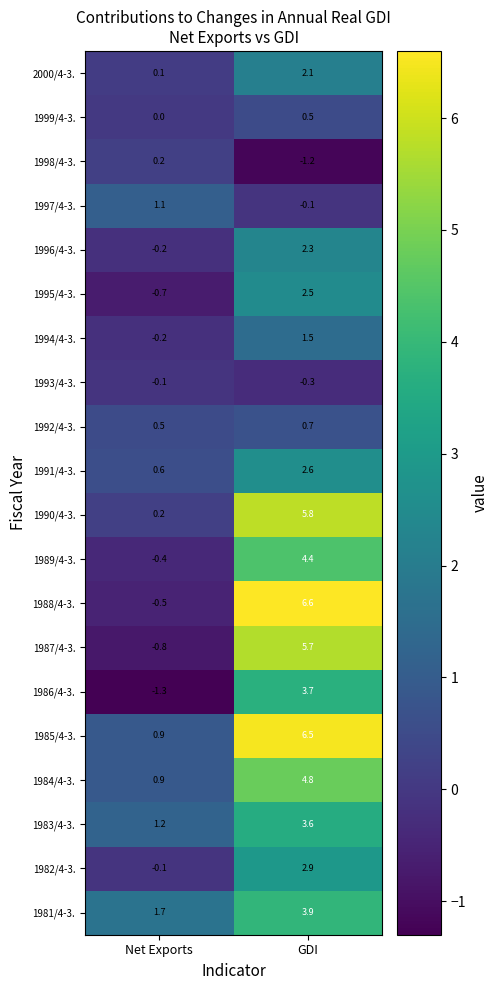

Which series has the largest total across all categories?

1985/4-3.